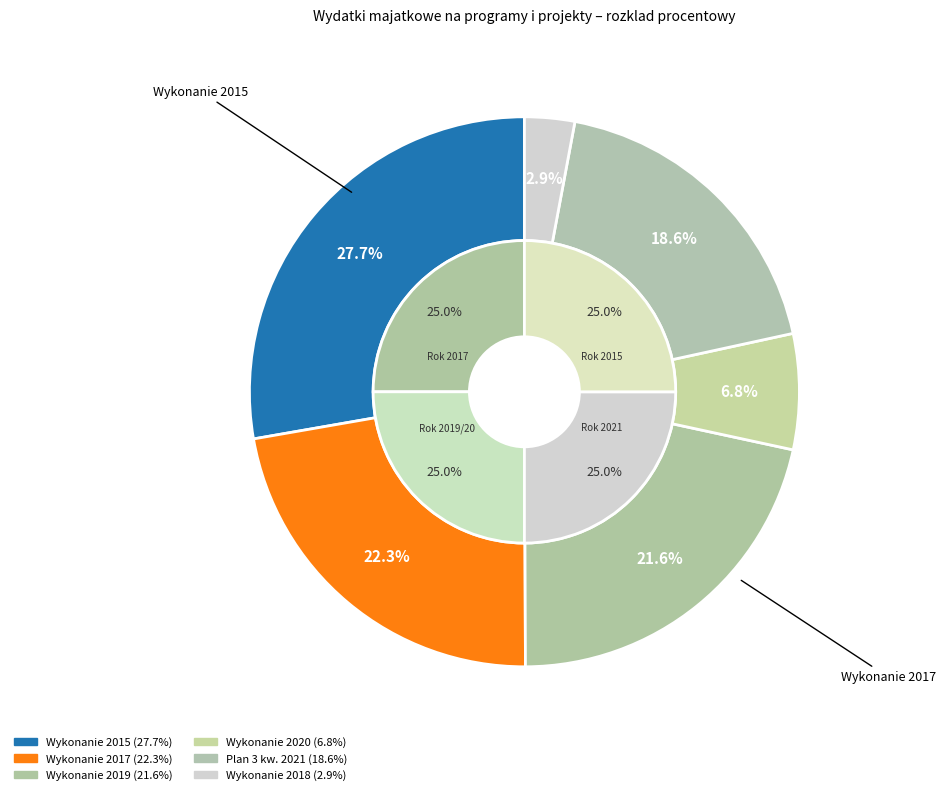

To the nearest percent, what percentage of the pie is Wykonanie 2020?

7%